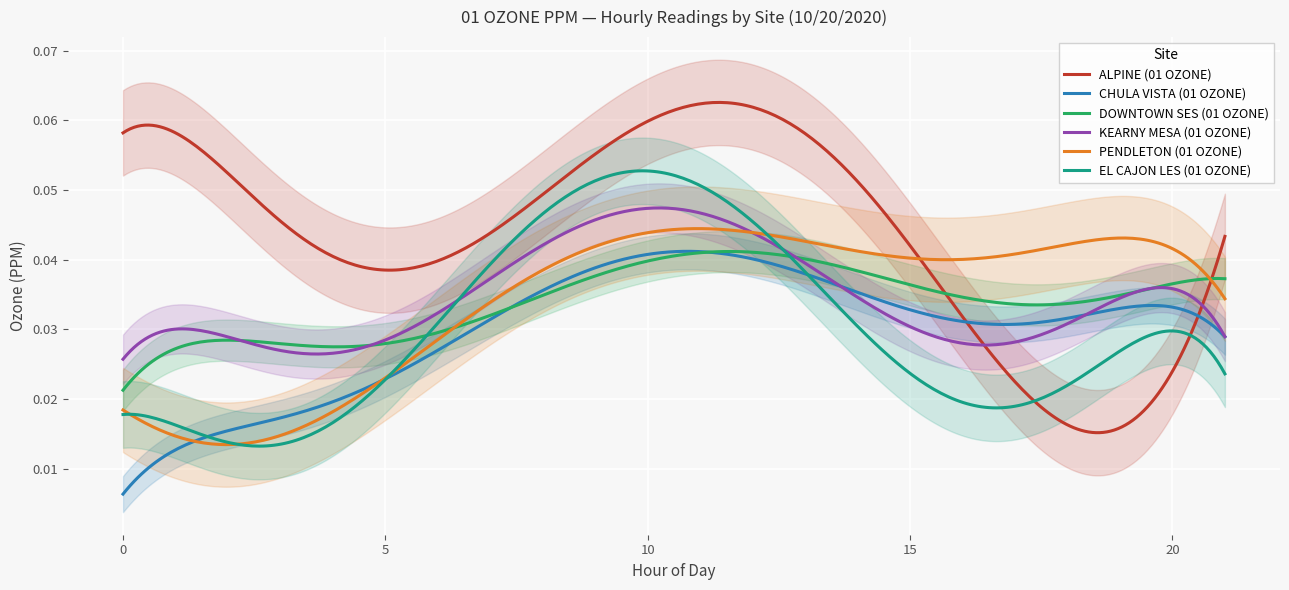

What are all the series names shown in the legend?

ALPINE (01 OZONE), CHULA VISTA (01 OZONE), DOWNTOWN SES (01 OZONE), KEARNY MESA (01 OZONE), PENDLETON (01 OZONE), EL CAJON LES (01 OZONE)